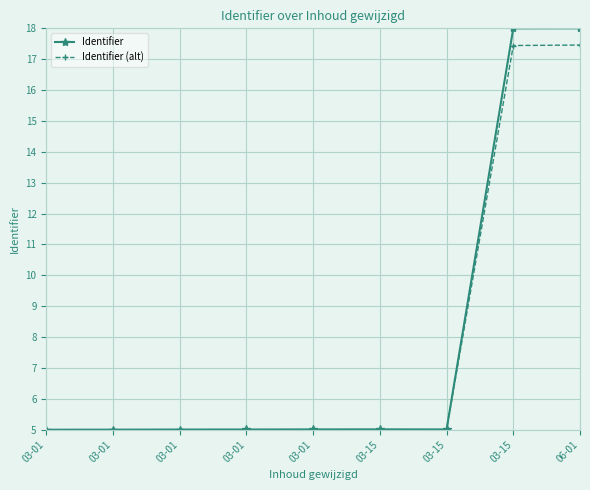

Reading left to right, list all the values displayed in this chart.

Identifier: 03-01=5.0	03-01=5.0	03-01=5.0	03-01=5.0	03-01=5.0	03-15=5.0	03-15=5.0	03-15=18.0	06-01=18.0
Identifier (alt): 03-01=5.0	03-01=5.0	03-01=5.0	03-01=5.0	03-01=5.0	03-15=5.0	03-15=5.0	03-15=17.4	06-01=17.5